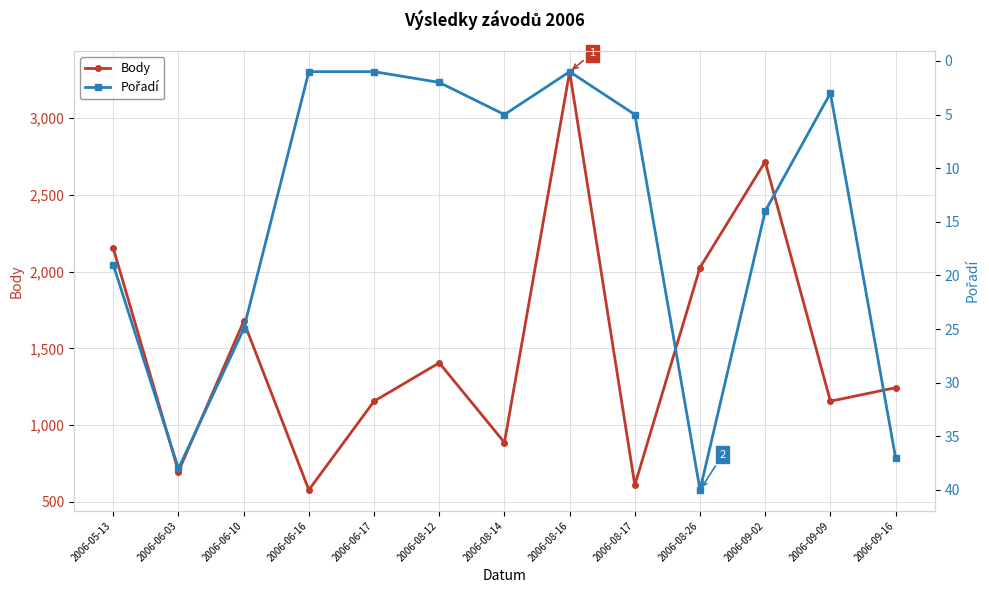

How many data points in Body are above 1244?

6